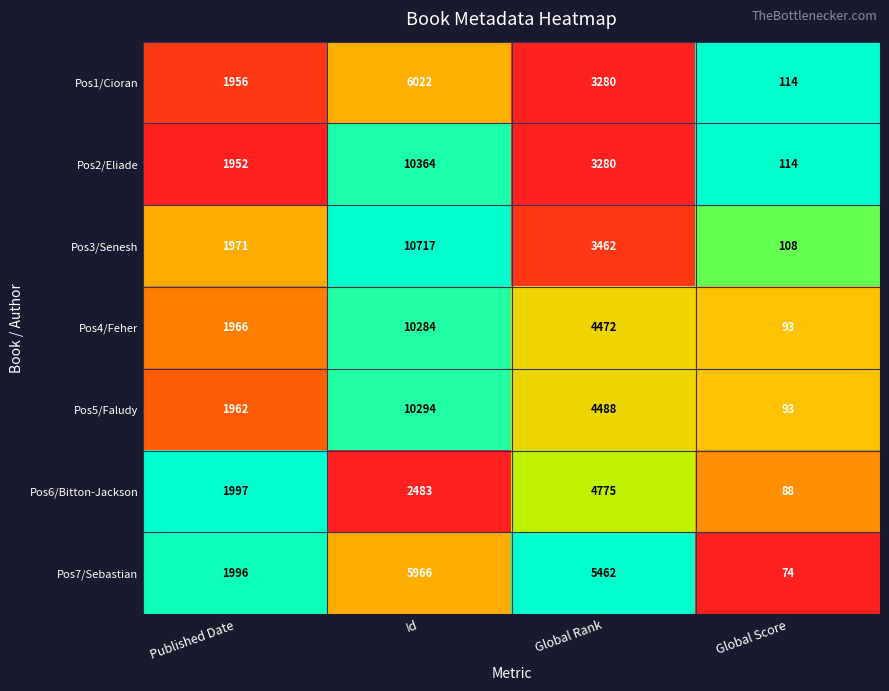

Rank the categories by Pos5/Faludy value from lowest to highest.

Global Score, Published Date, Global Rank, Id